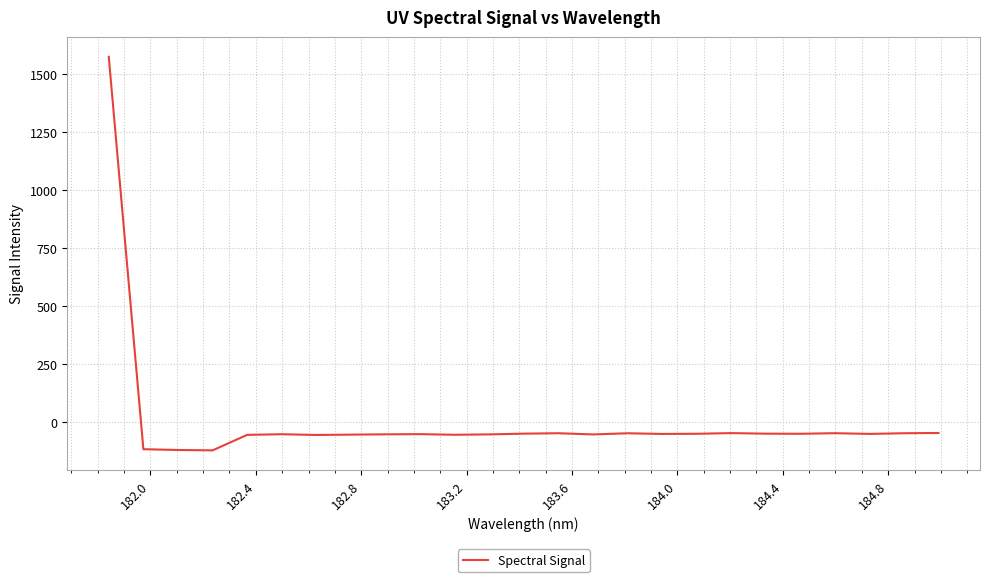

What is the smallest value displayed?

-122.9